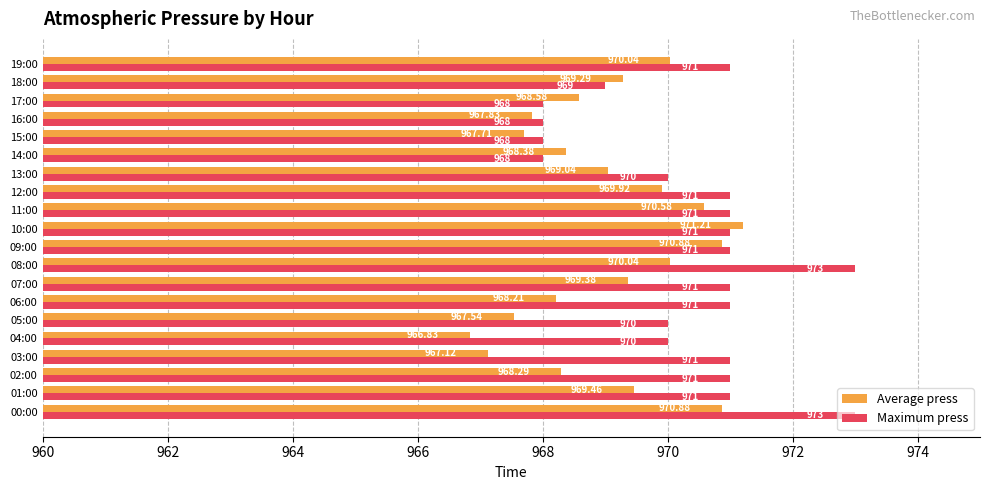

Rank the series by their average value, from lowest to highest.

Average press, Maximum press